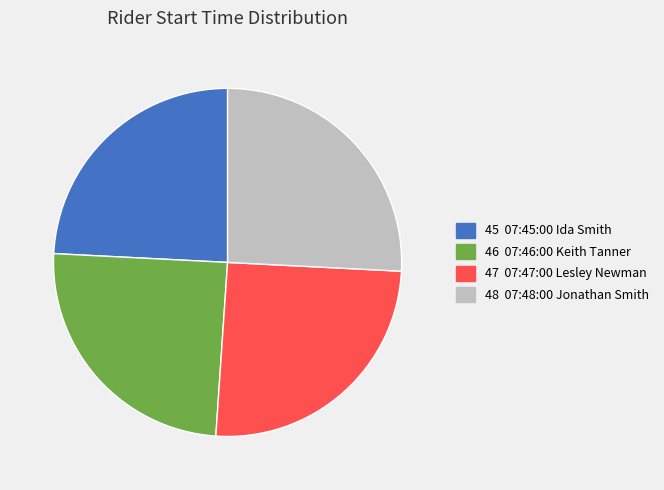

Is the sum of 47 07:47:00 Lesley Newman and 48 07:48:00 Jonathan Smith greater than half?

Yes